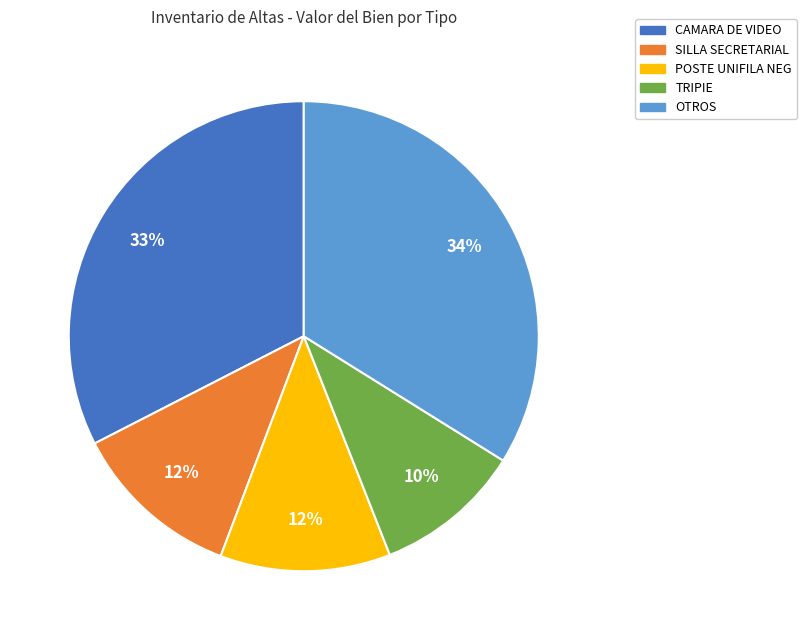

To the nearest percent, what is the difference between the largest and smallest slice percentages?

24%